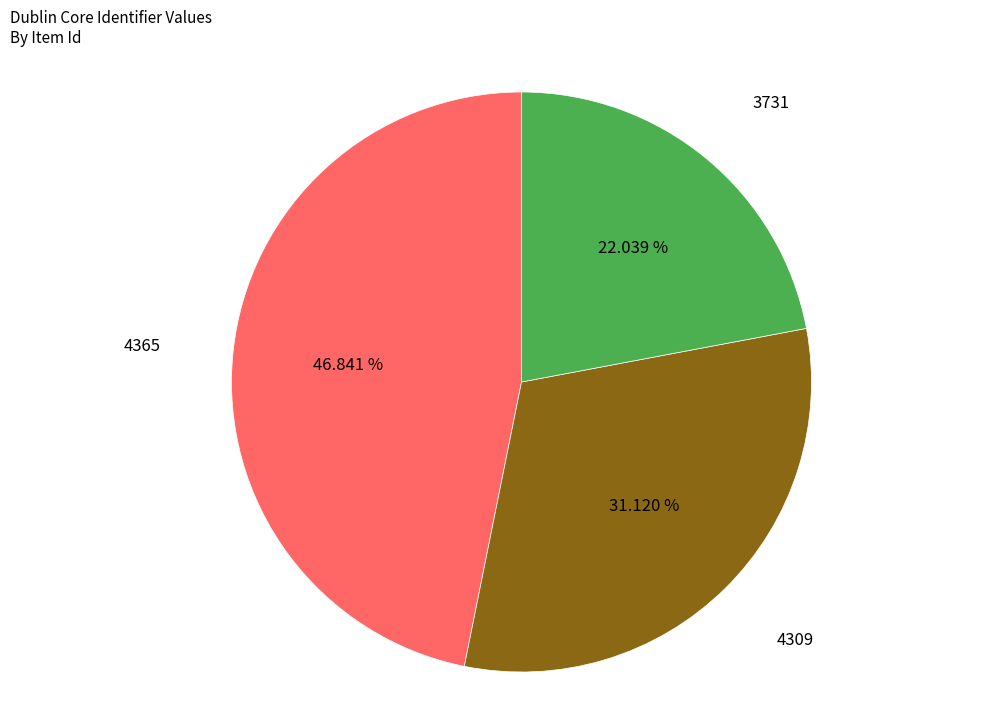

Does any single category account for the majority?

No